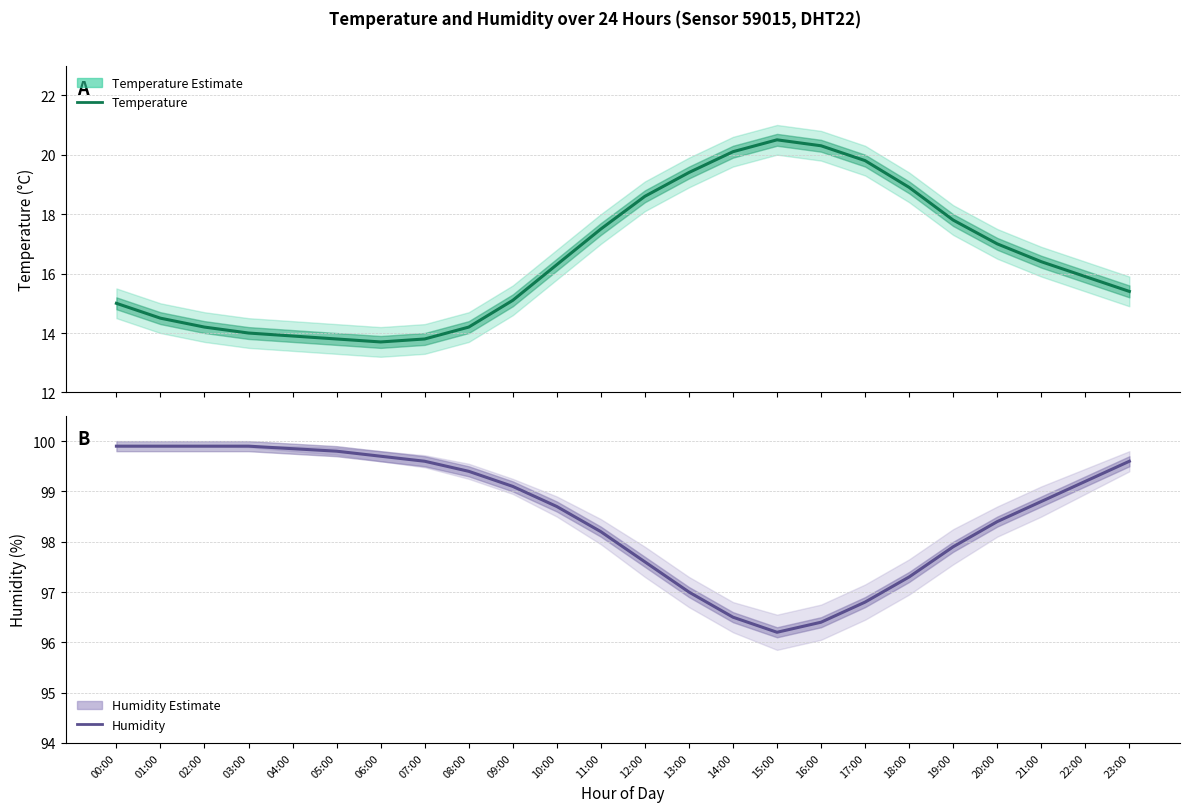

Does the chart have visible grid lines?

Yes